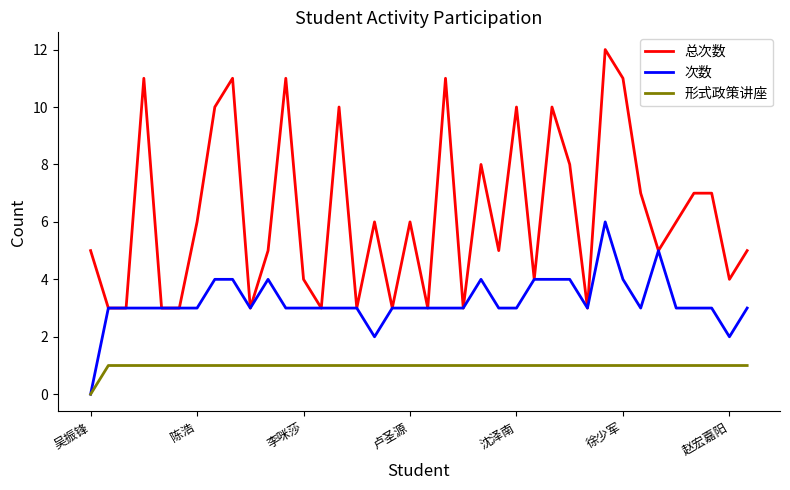

What is the maximum value shown in the chart?

12